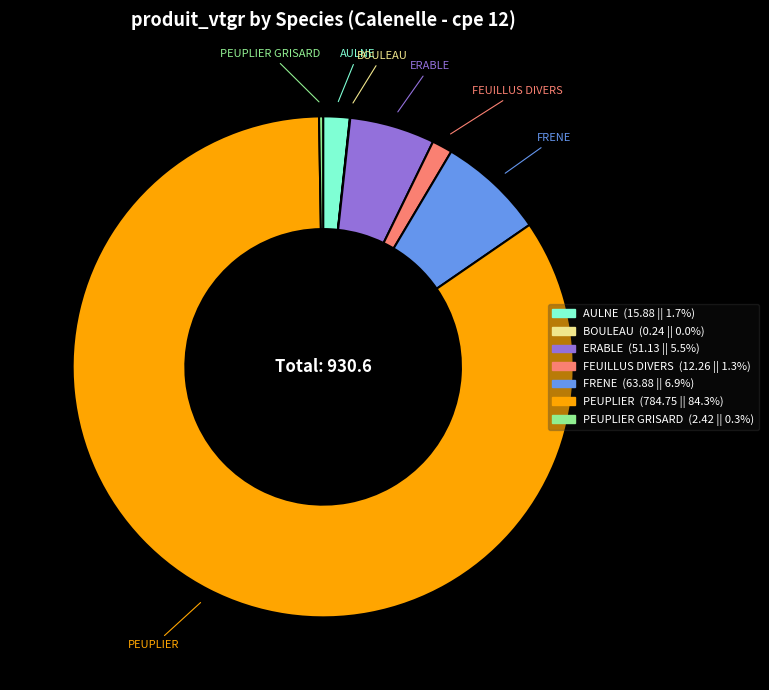

Is there a majority slice in this chart?

Yes